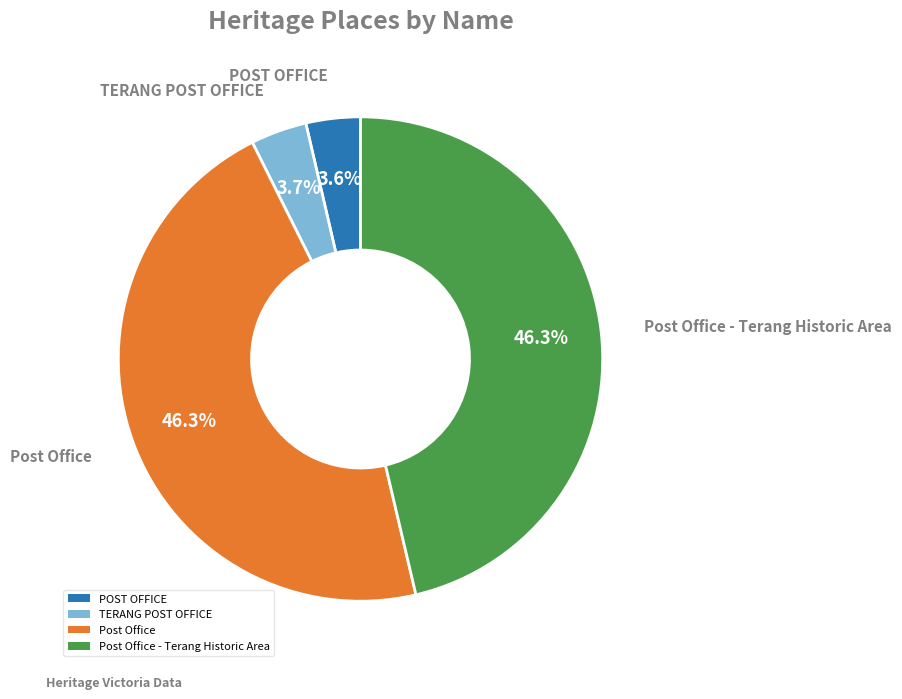

What percentage is NOT represented by TERANG POST OFFICE?

96.3%